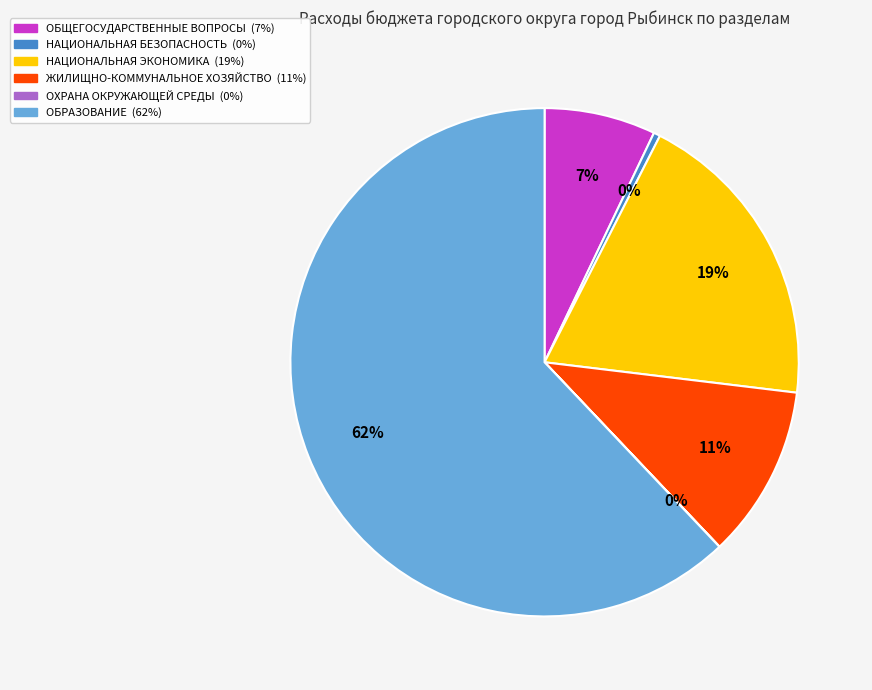

What is the largest slice in the pie chart?

ОБРАЗОВАНИЕ